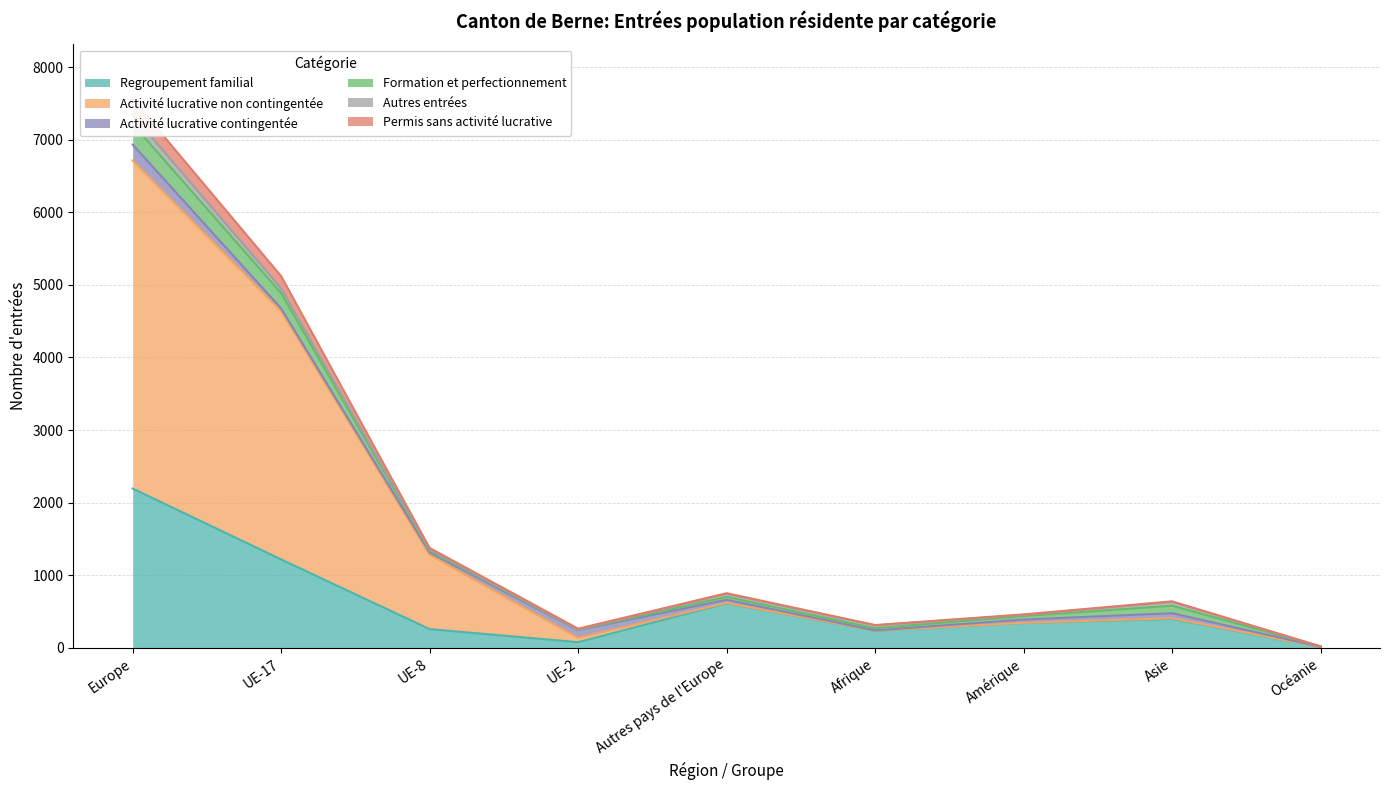

True or false: Activité lucrative non contingentée and Permis sans activité lucrative intersect in this chart.

False